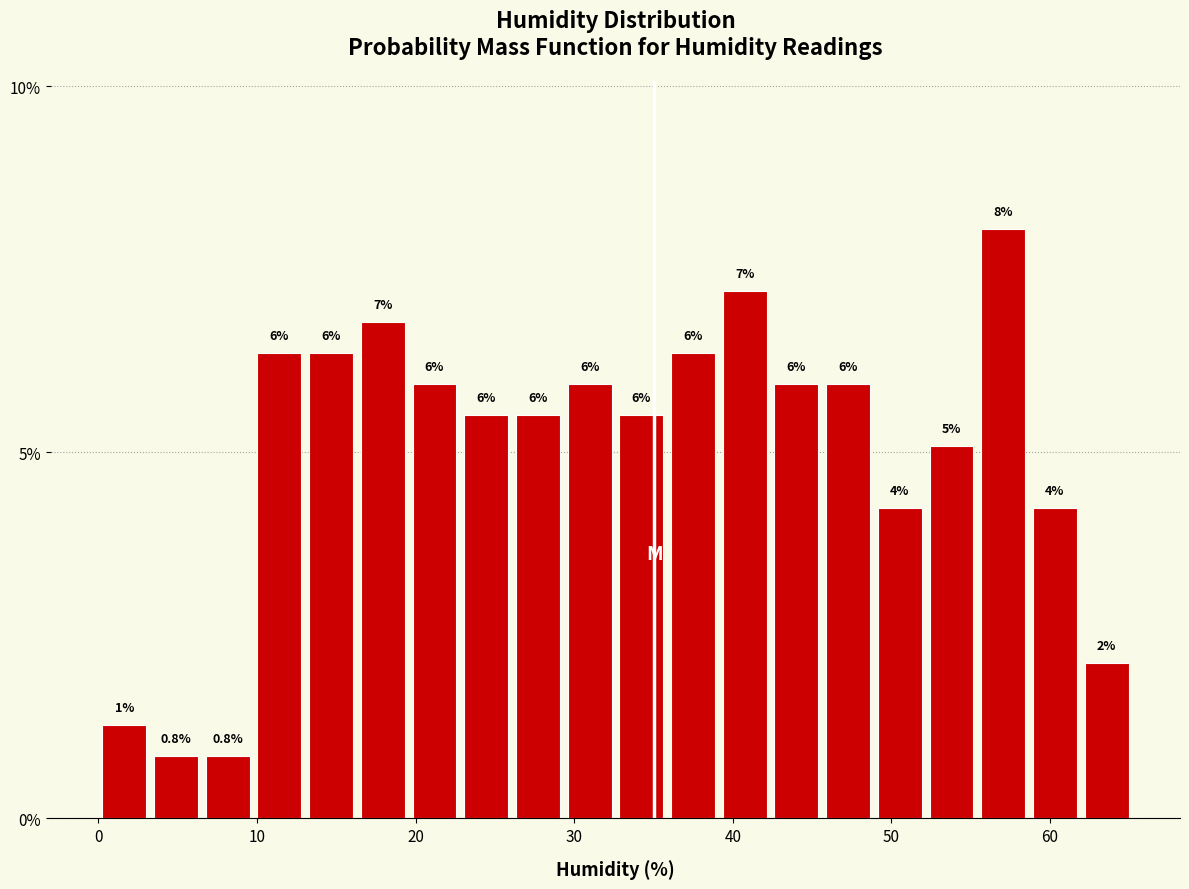

Around what value on the x-axis is the tallest bar? Give the approximate position of its centre, as read against the axis.

57